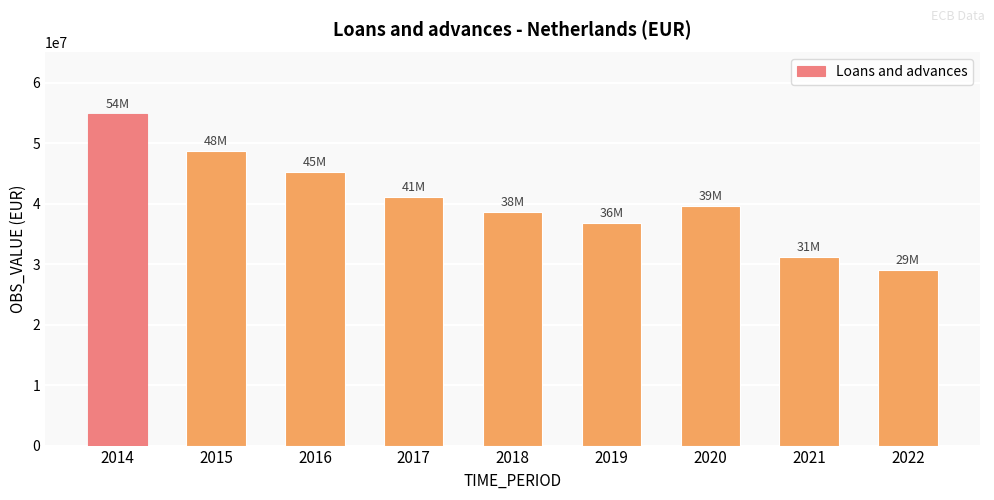

What is the change in value from 2020 to 2022?

-10607949